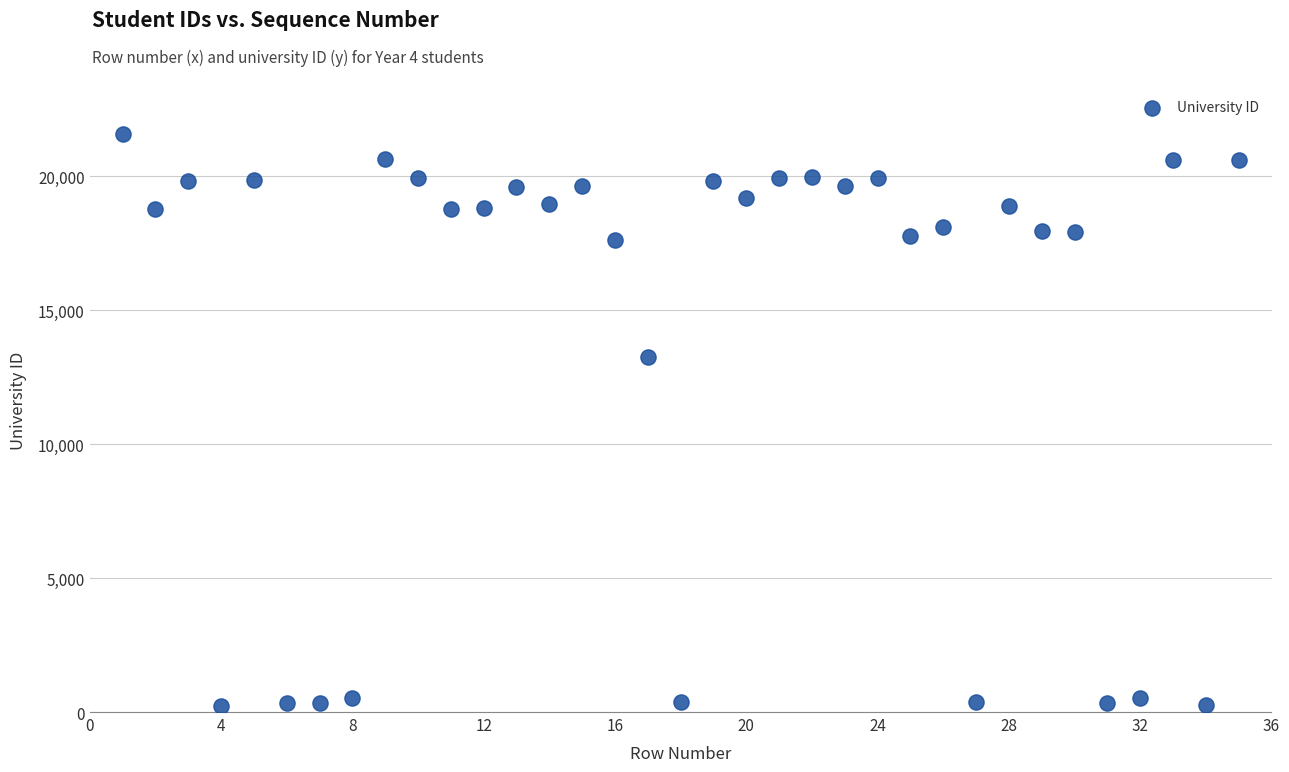

What Y value in the scatter plot is closest to 10901?

13252